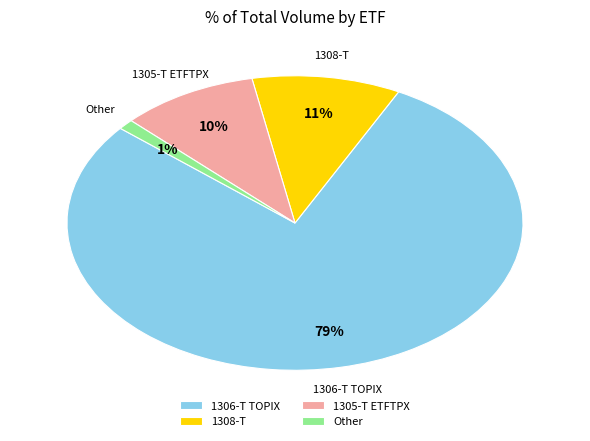

Is it true that 1306-T TOPIX is 72% of the pie?

False